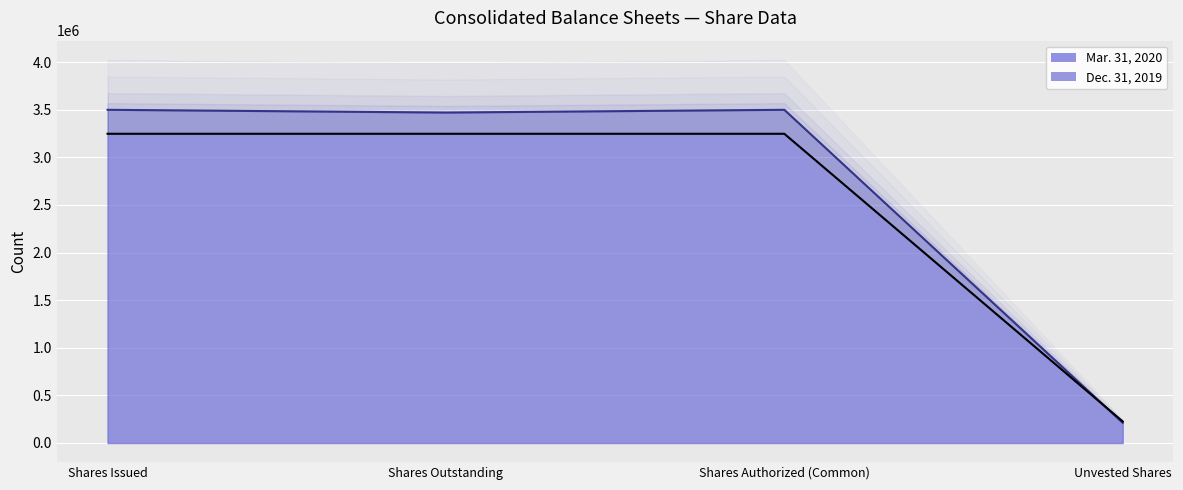

In Dec. 31, 2019, how many points are higher than both neighbors (excluding endpoints)?

1